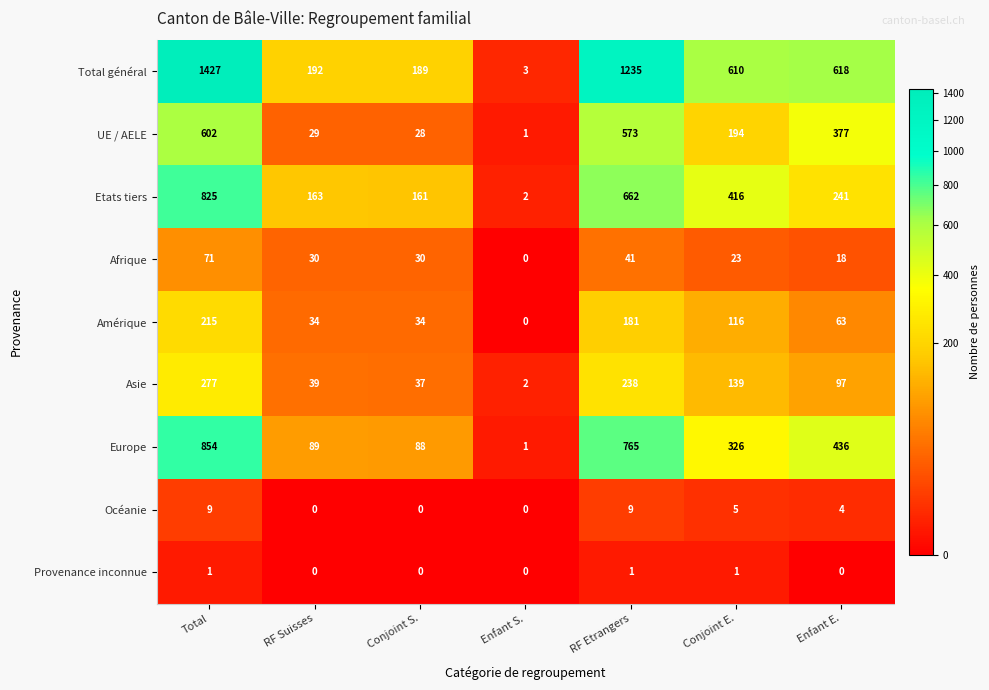

What is the difference between the maximum and minimum values in the Afrique series?

71